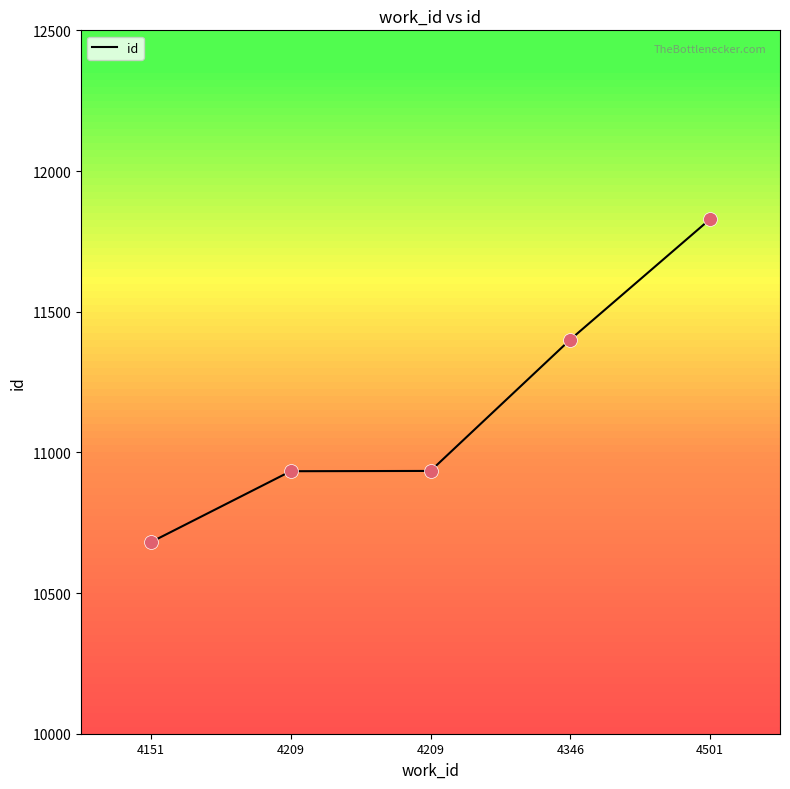

Approximately how many times larger is the value at 4209 compared to 4501?

0.9